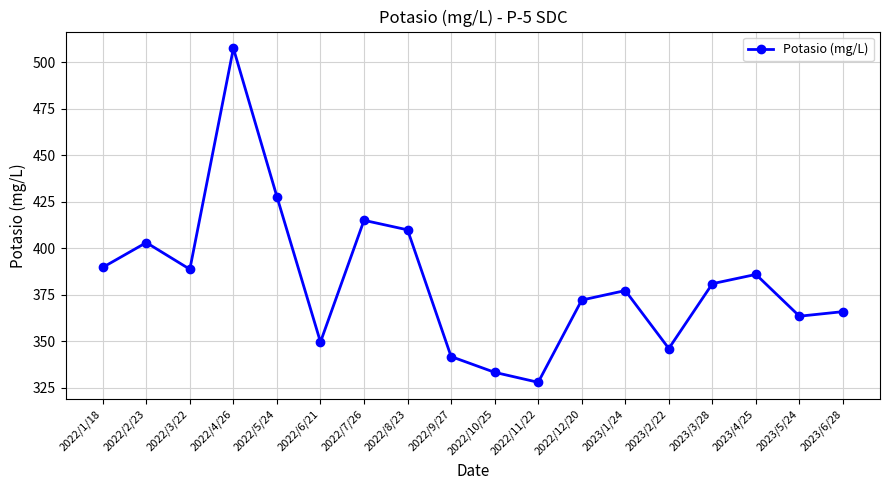

At which category does the data reach its first local peak?

2022/2/23